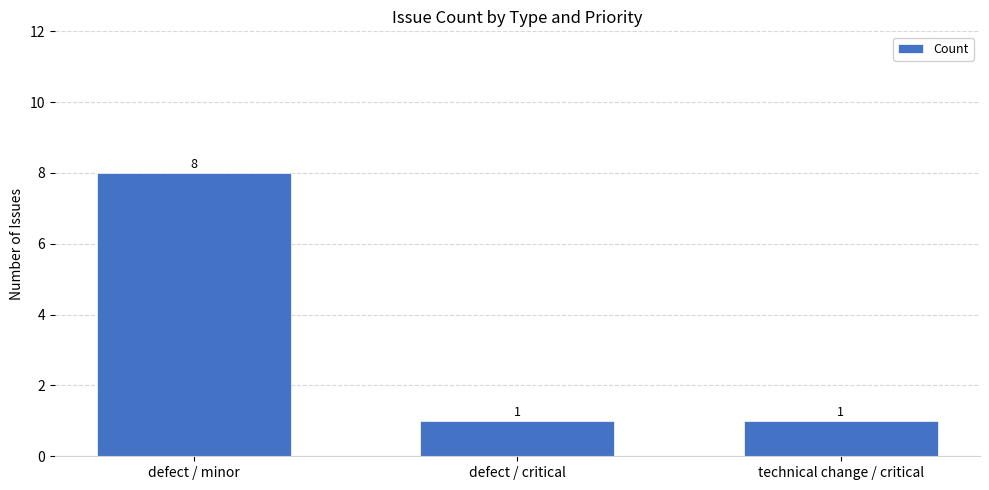

Between defect / critical and defect / minor, which is larger?

defect / minor